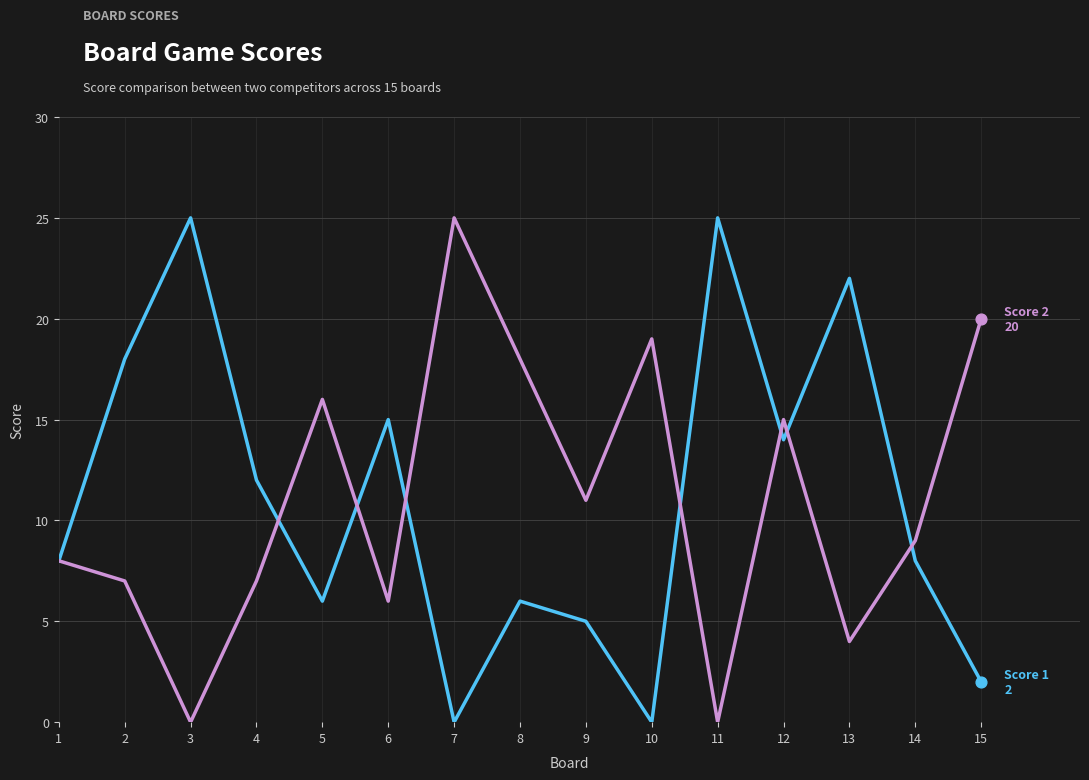

At which category is the sum across all series the highest?

12